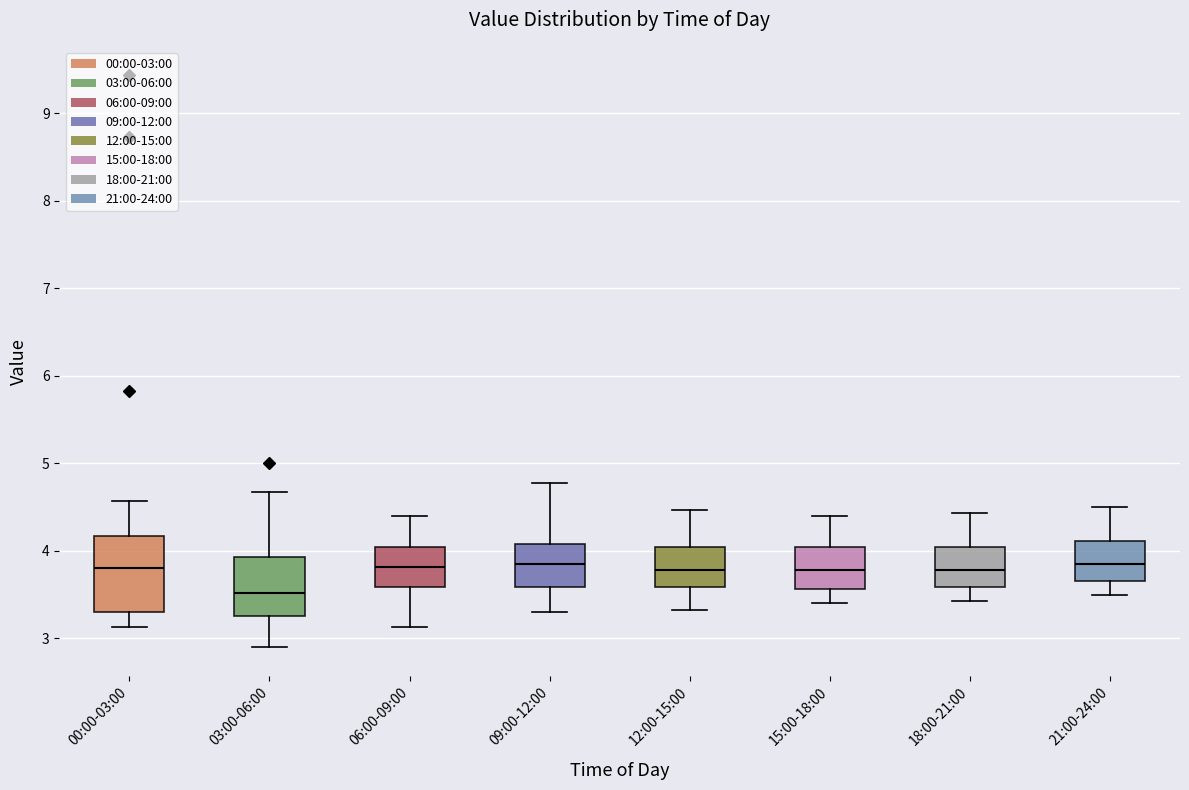

Which box is the tallest, from its lower edge to its upper edge?

00:00-03:00